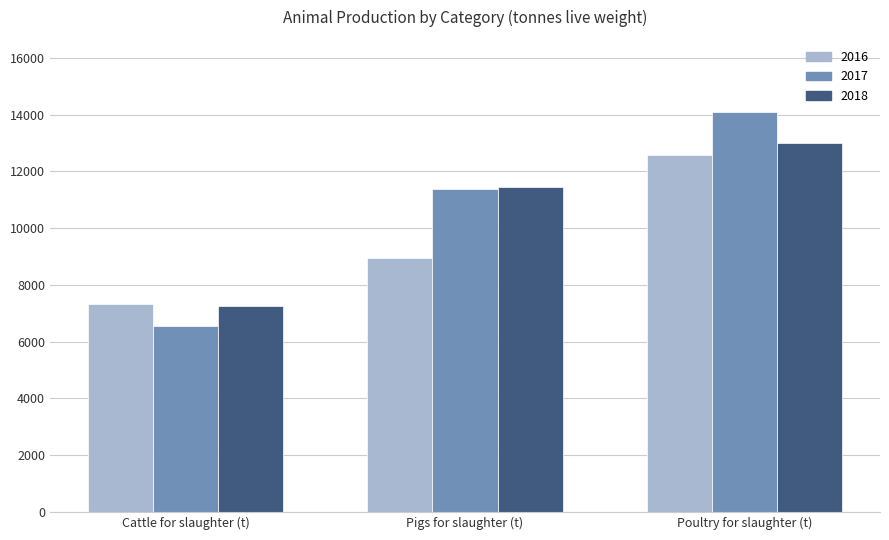

What value does the 2018 series have at Cattle for slaughter (t)?

7247.5